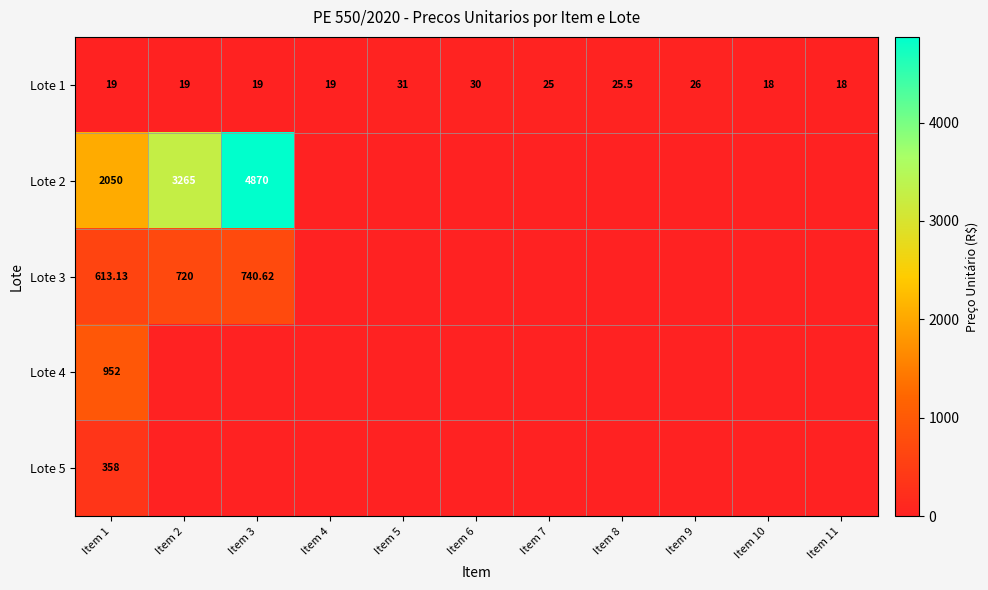

The value of Lote 2 at Item 7 is -1676.5. True or false?

False